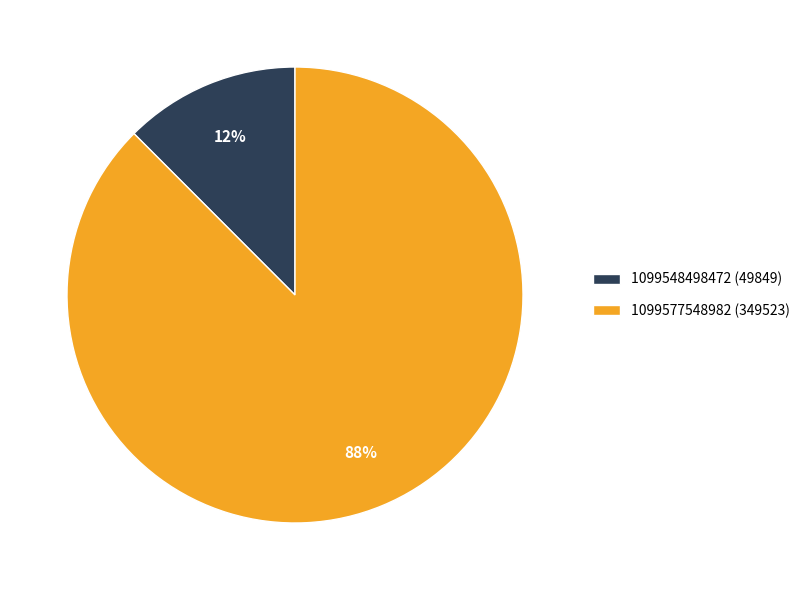

The 1099577548982 slice represents 88% of the pie. True or false?

True